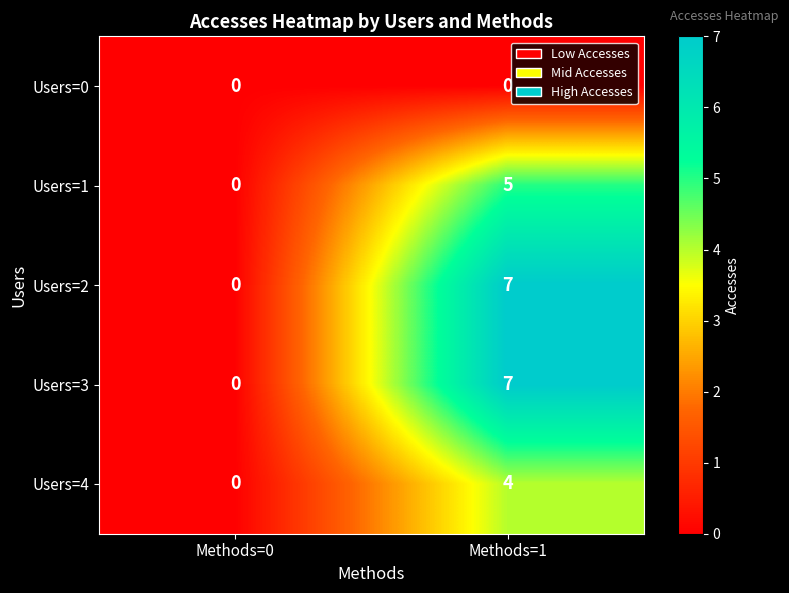

Read the Users=4 value at Methods=1.

4